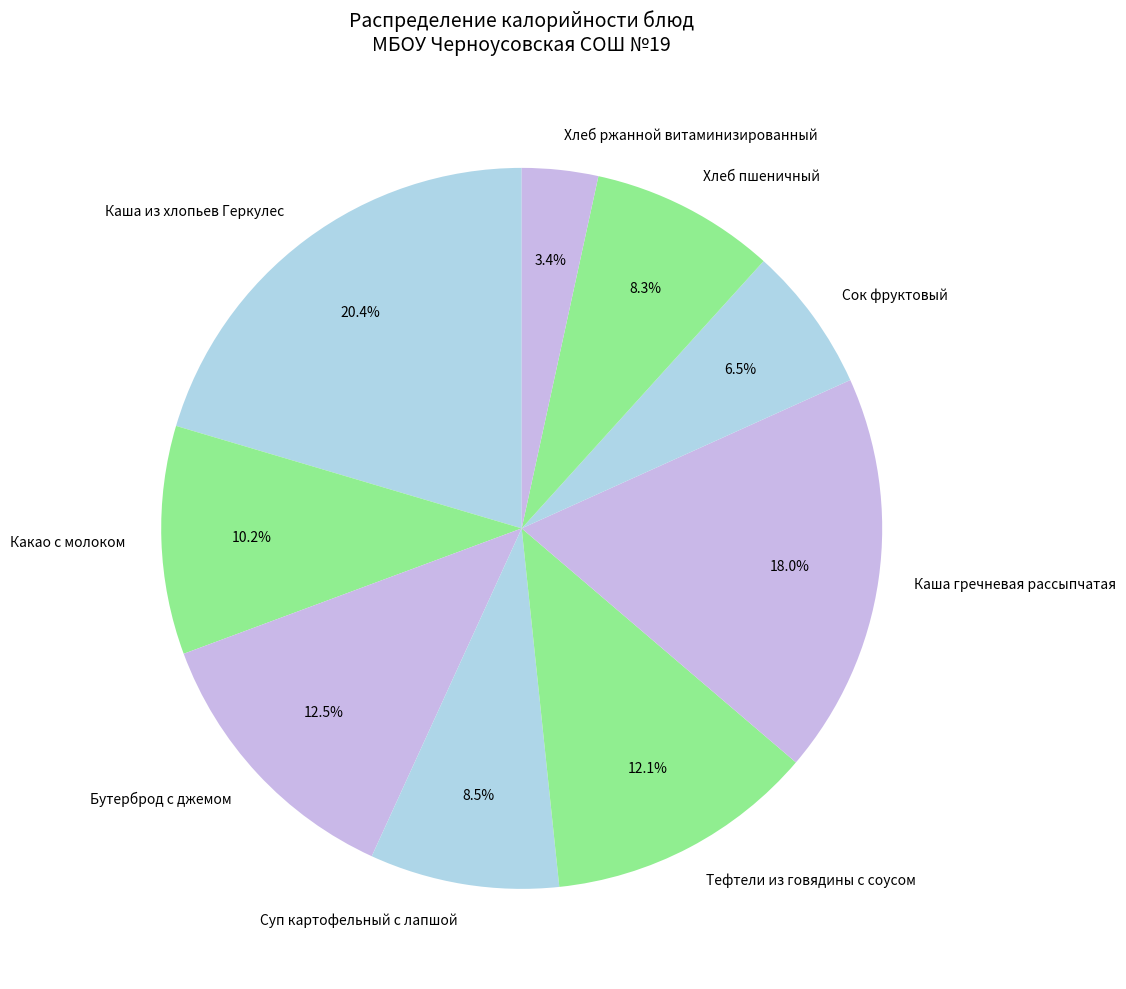

Which category has the smallest portion of the pie?

Хлеб ржанной витаминизированный